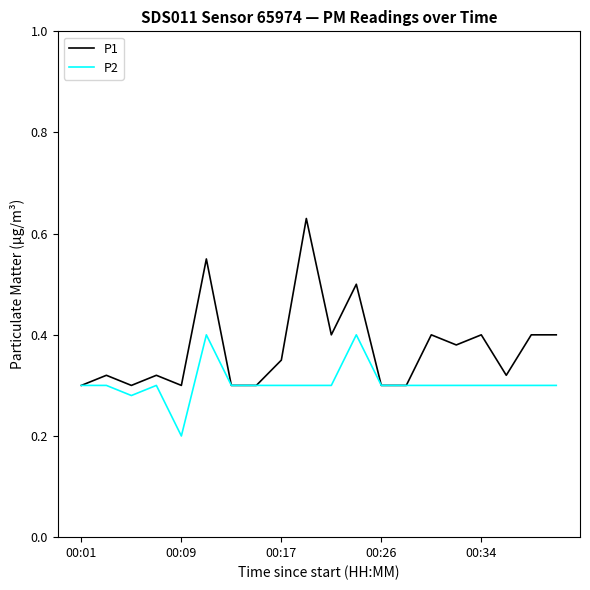

Which series has the widest spread of values?

P1